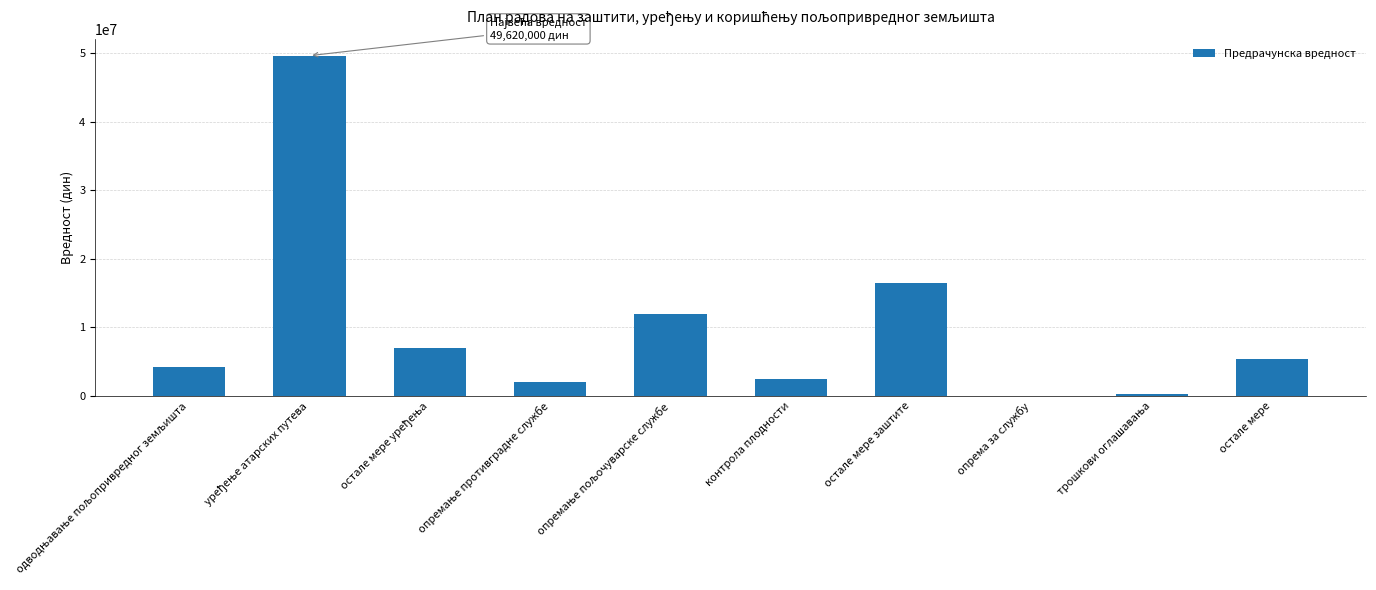

What is the sum of all values?

99560000